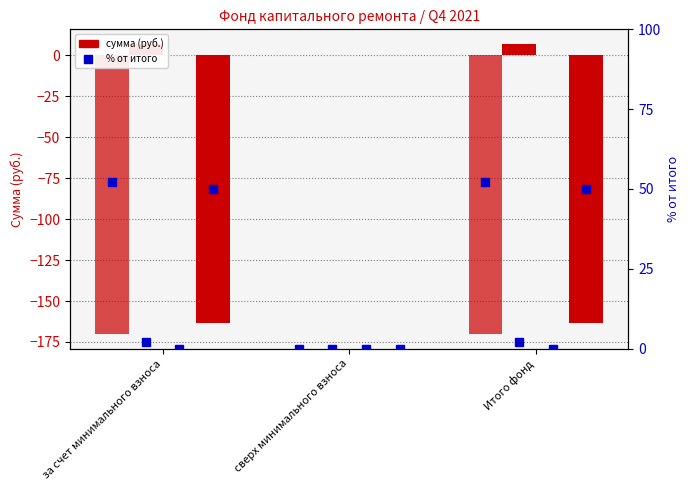

Does the chart contain any negative values?

Yes